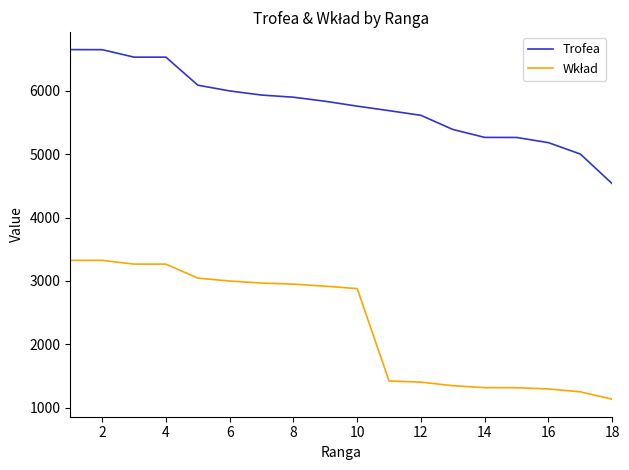

What is the minimum value for Trofea?

4533